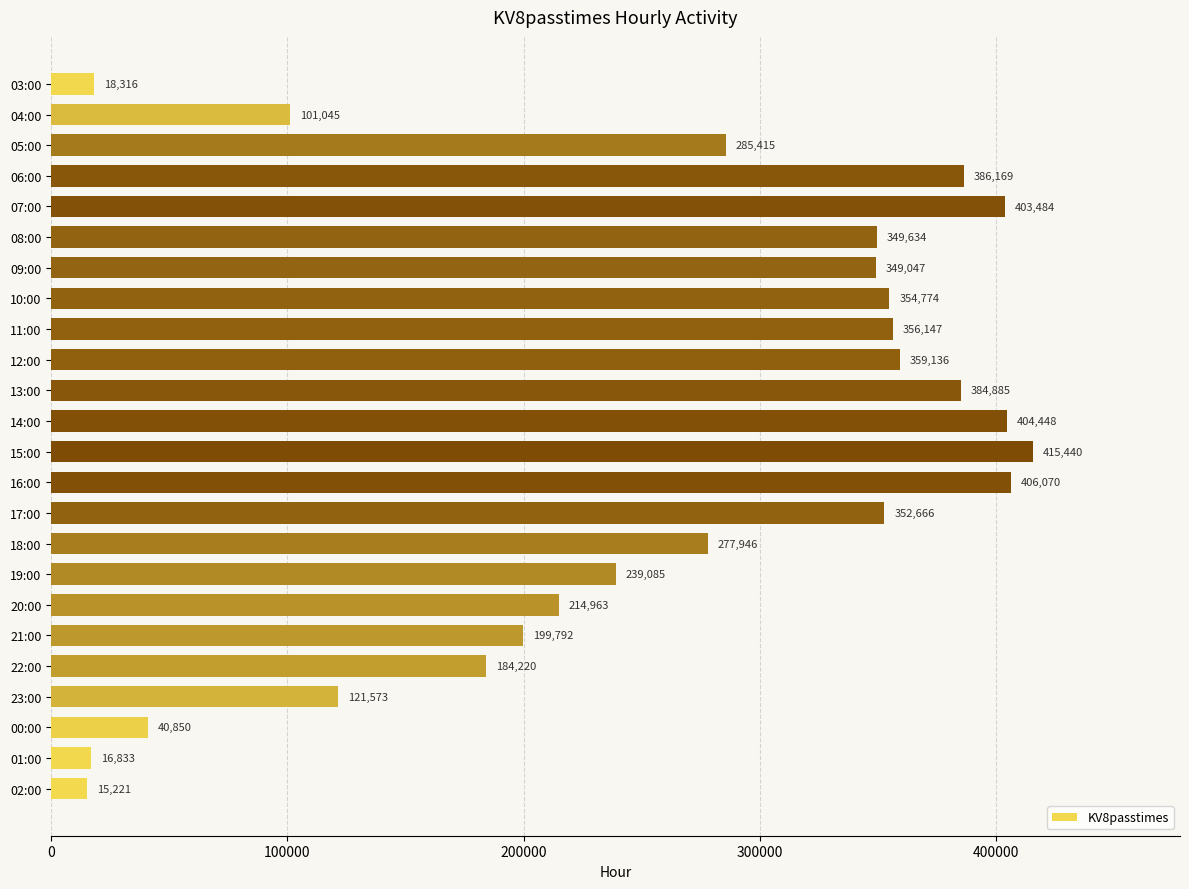

What is the sum of all values?

6237159